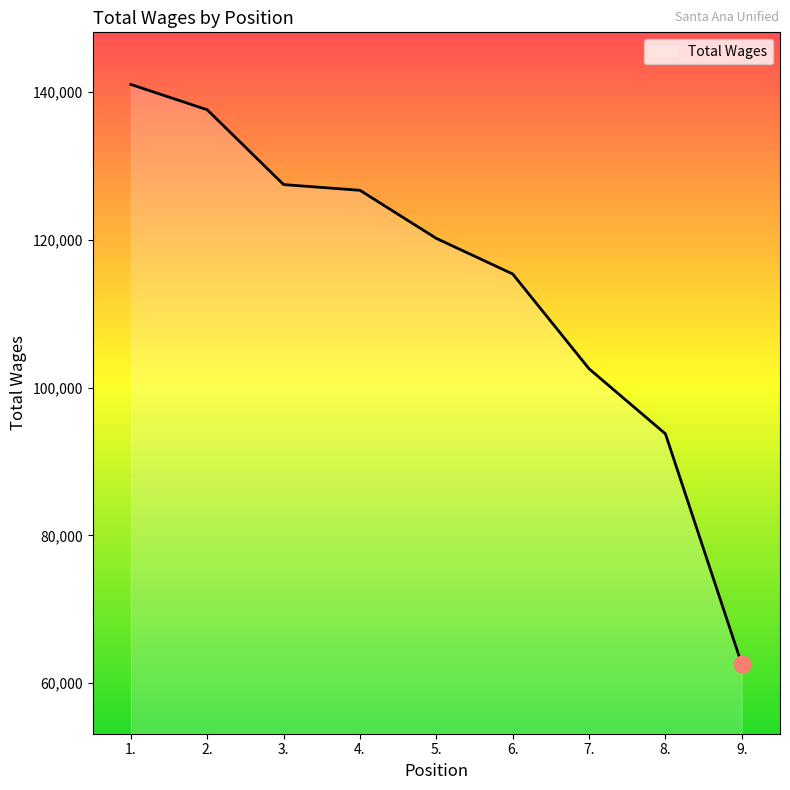

What is the sum of the values at 5. and 8.?

213910